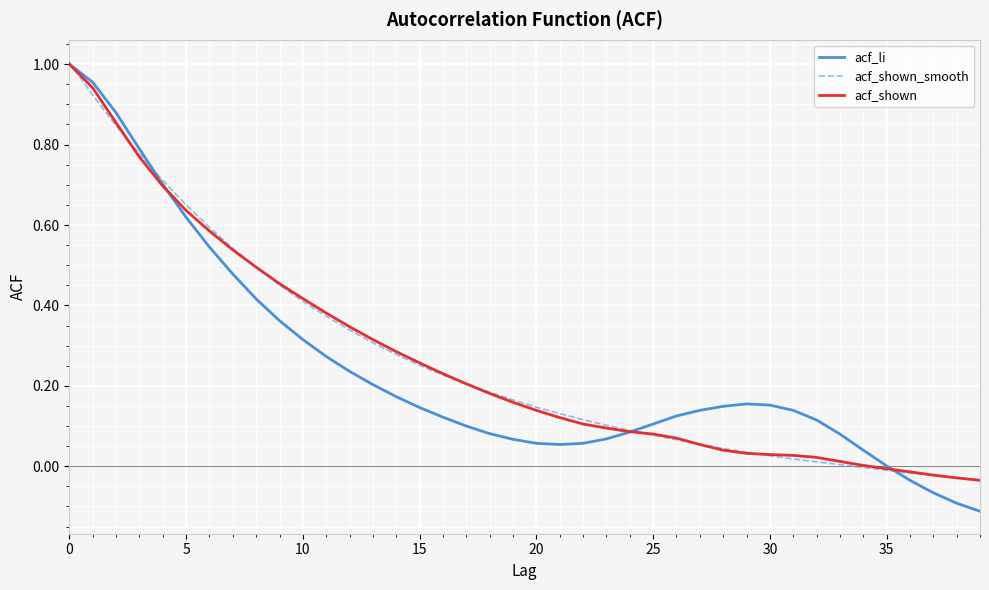

What are all the series names shown in the legend?

acf_li, acf_shown_smooth, acf_shown